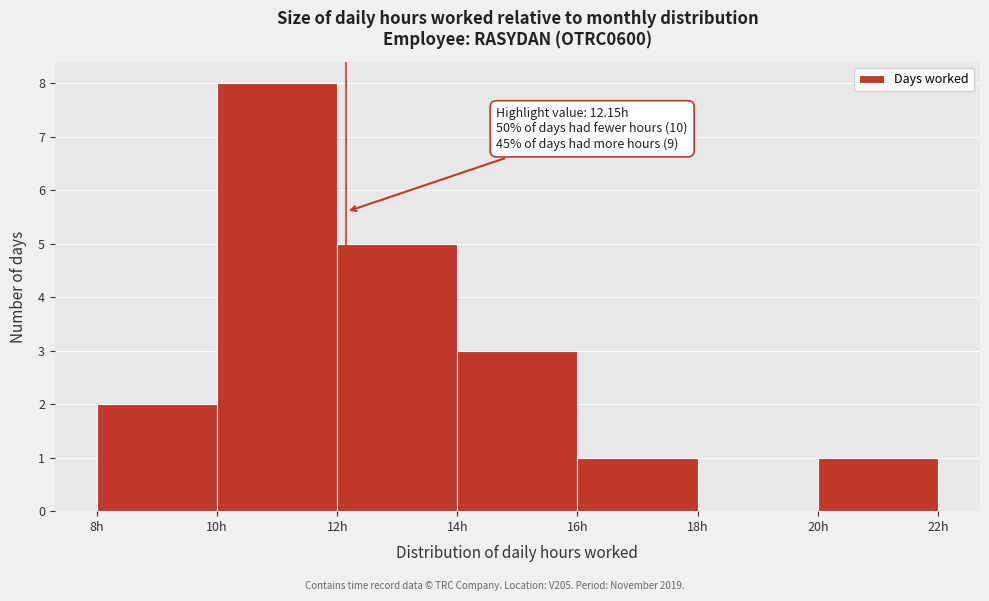

Over which range of the x-axis is the bar tallest?

10 to 12